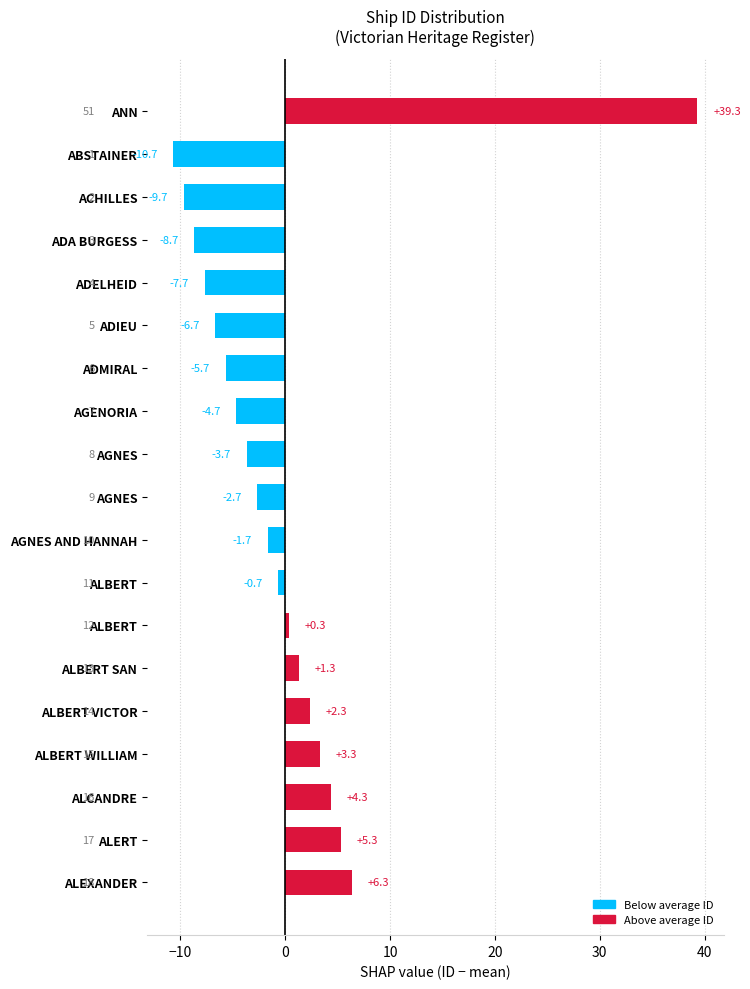

Approximately how many times larger is the value at ALBERT VICTOR compared to ALCANDRE?

0.5